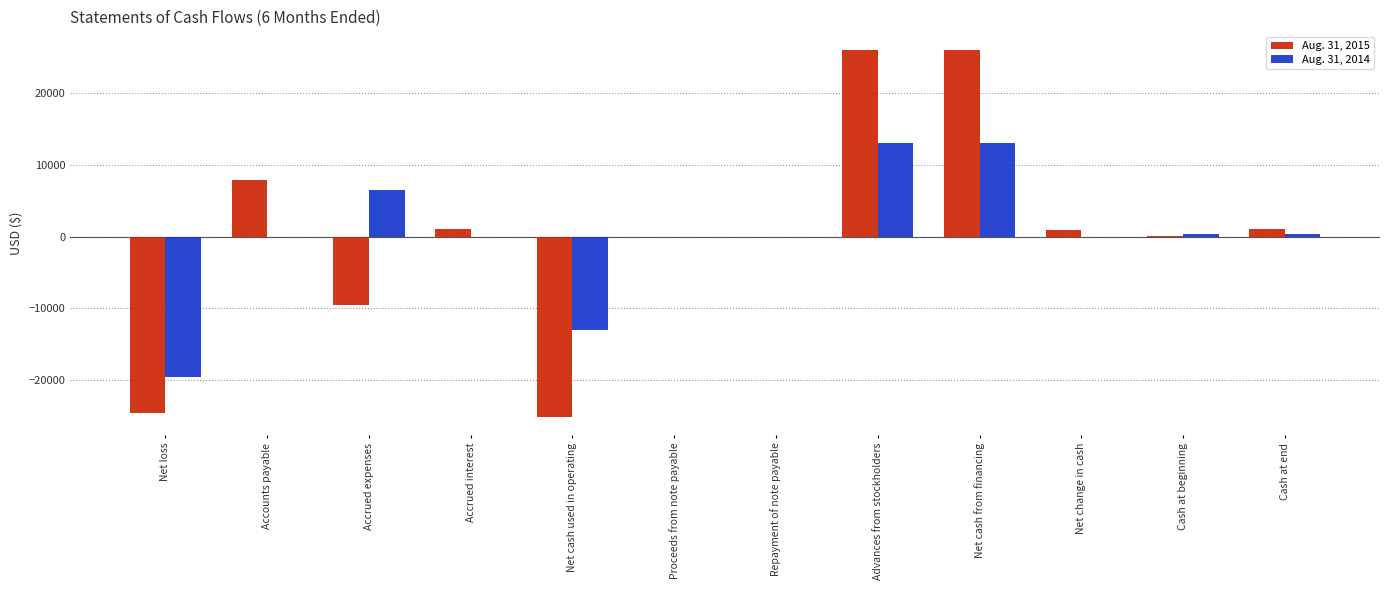

Count the number of categories in the chart.

12